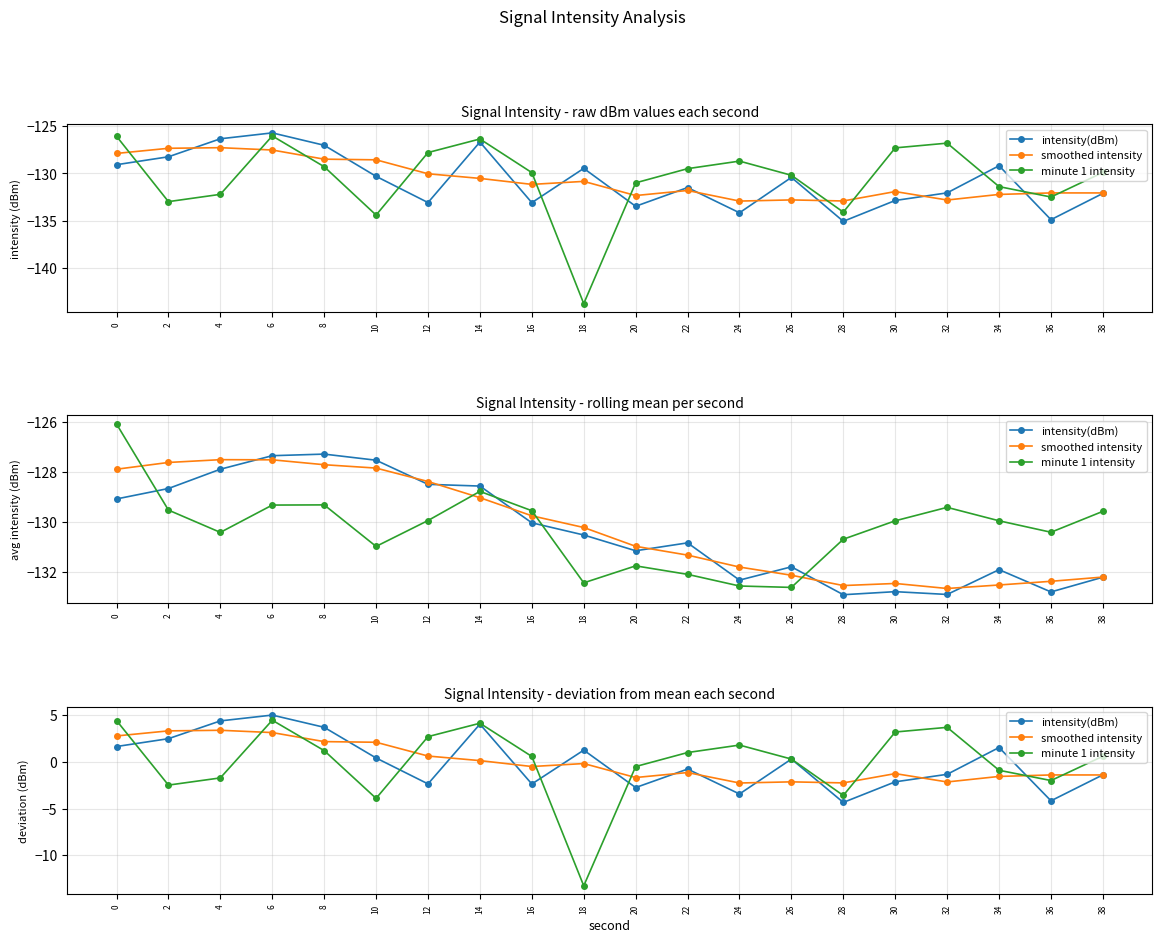

What value does the minute 1 intensity series have at 28?

-3.6